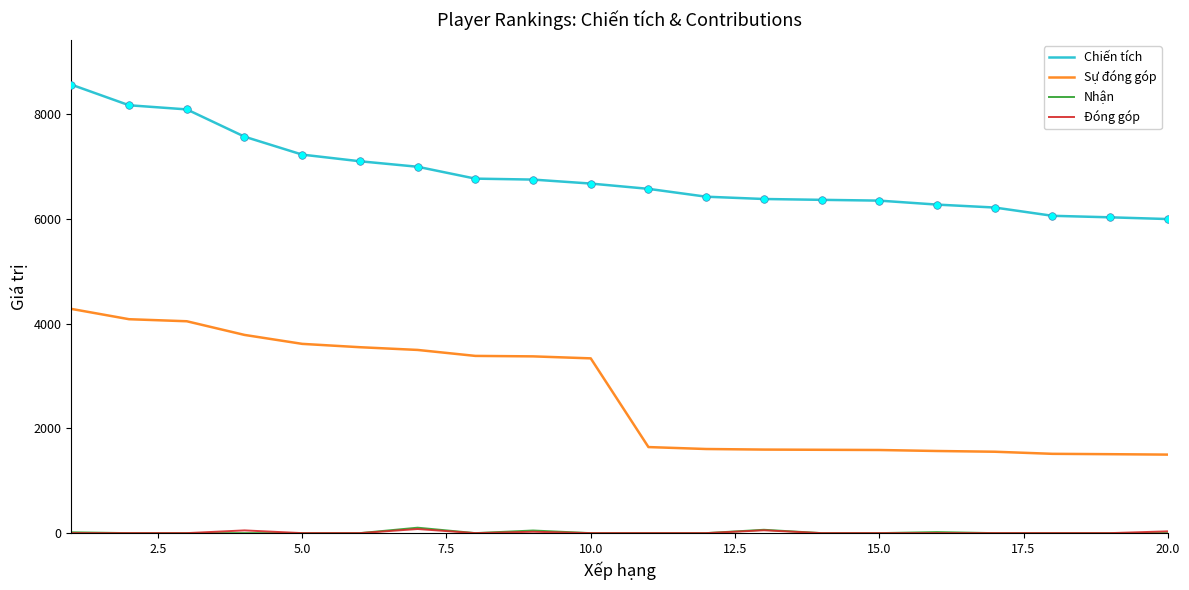

What is the highest value of the Sự đóng góp series?

4284